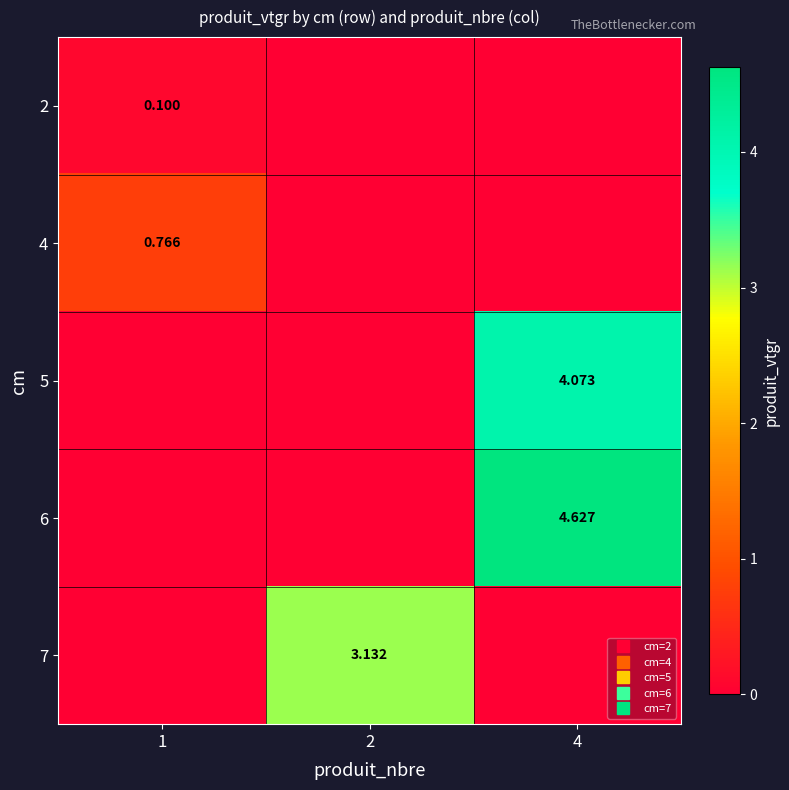

What is the difference between the maximum and minimum values in the 6 series?

4.6